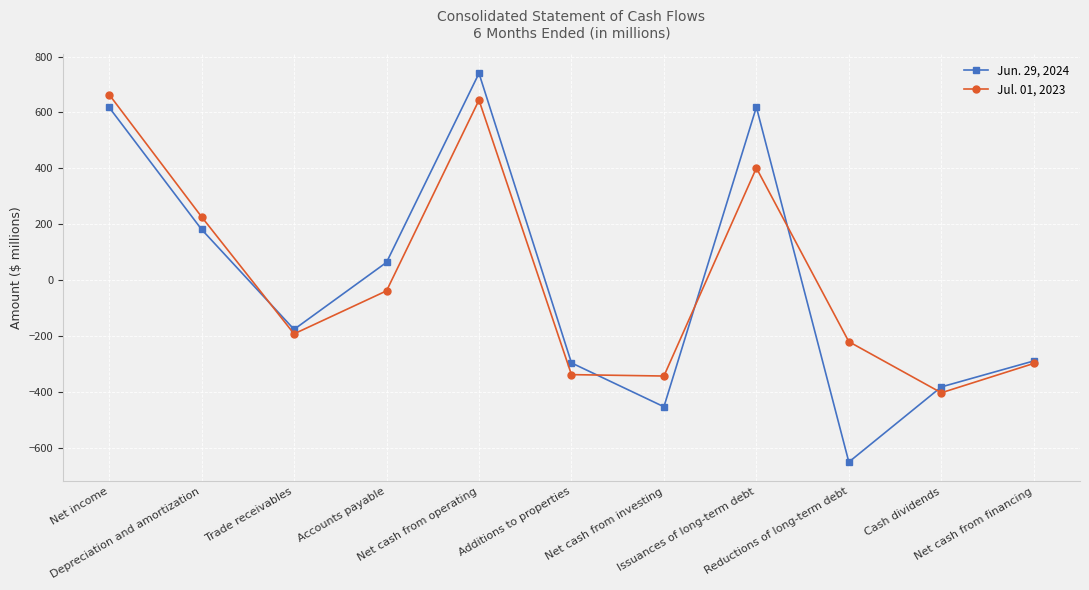

How many positive values does the Jul. 01, 2023 series have?

4